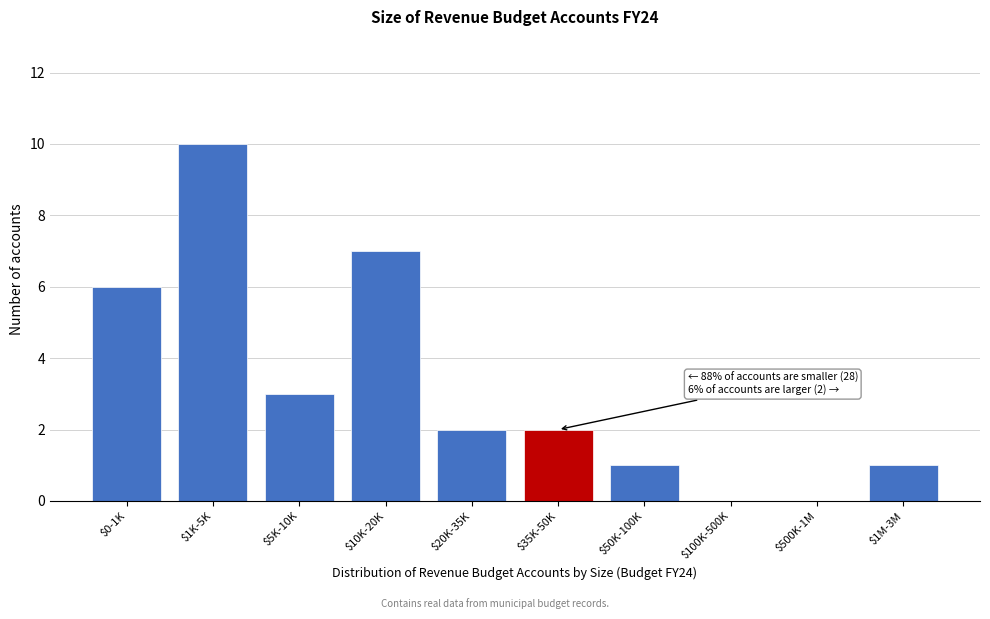

Where is the data nearest to the value 5?

$0-1K